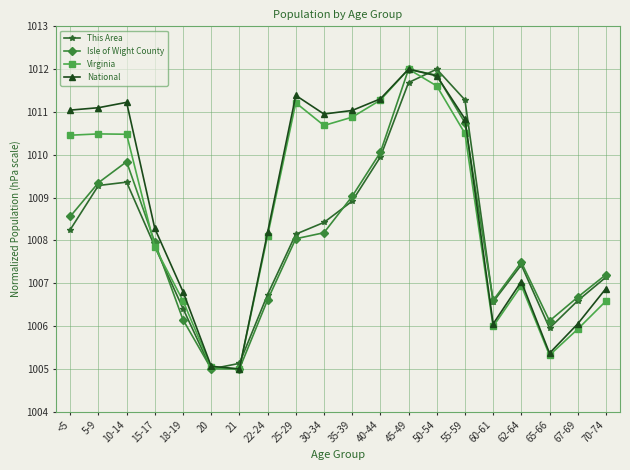

In This Area, how many points are lower than both neighbors (excluding endpoints)?

3